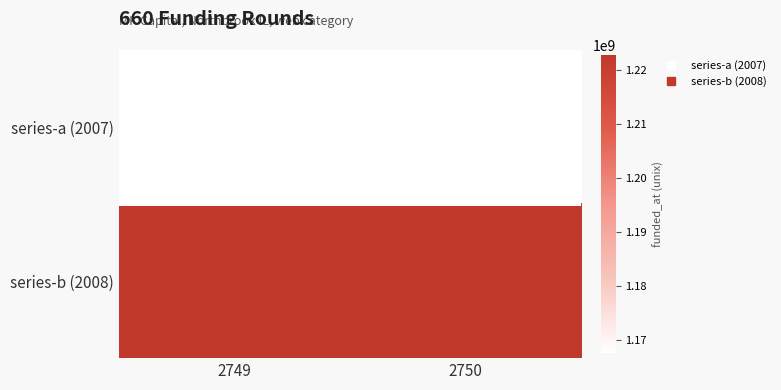

Reading left to right, what are all the values shown in this chart?

series-a (2007): 2749=1167609600	2750=1167609600
series-b (2008): 2749=1222732800	2750=1222732800